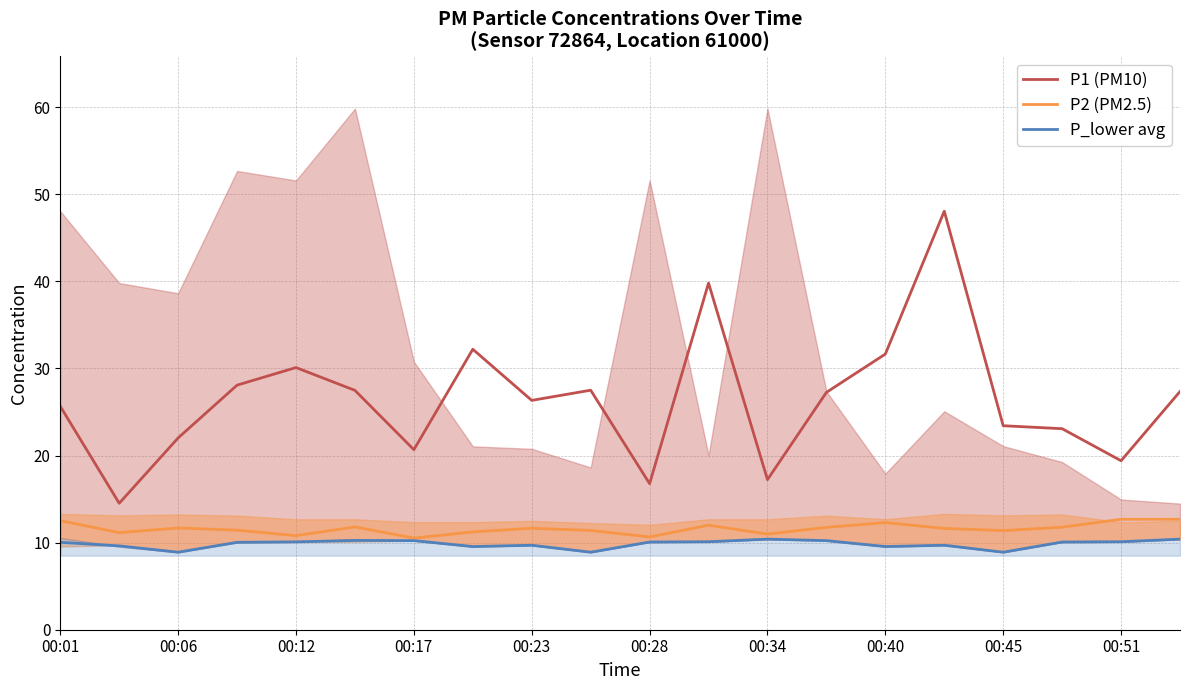

True or false: P2 (PM2.5) has a value of 12.7 at 00:51.

True